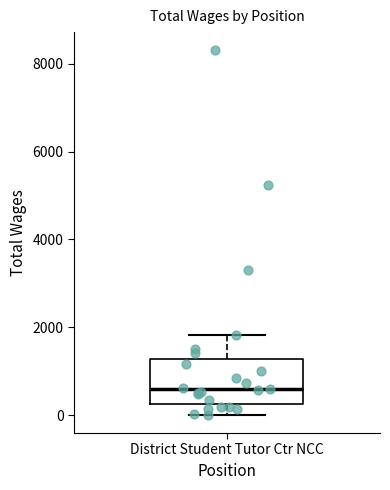

Read this box plot against the y-axis: the position of the median line, the range covered by the box, and the ends of both whiskers. The values are not printed on the chart, so give them approximately, as read against the axis.

median 600, box 200 to 1200, whiskers 0 to 1800